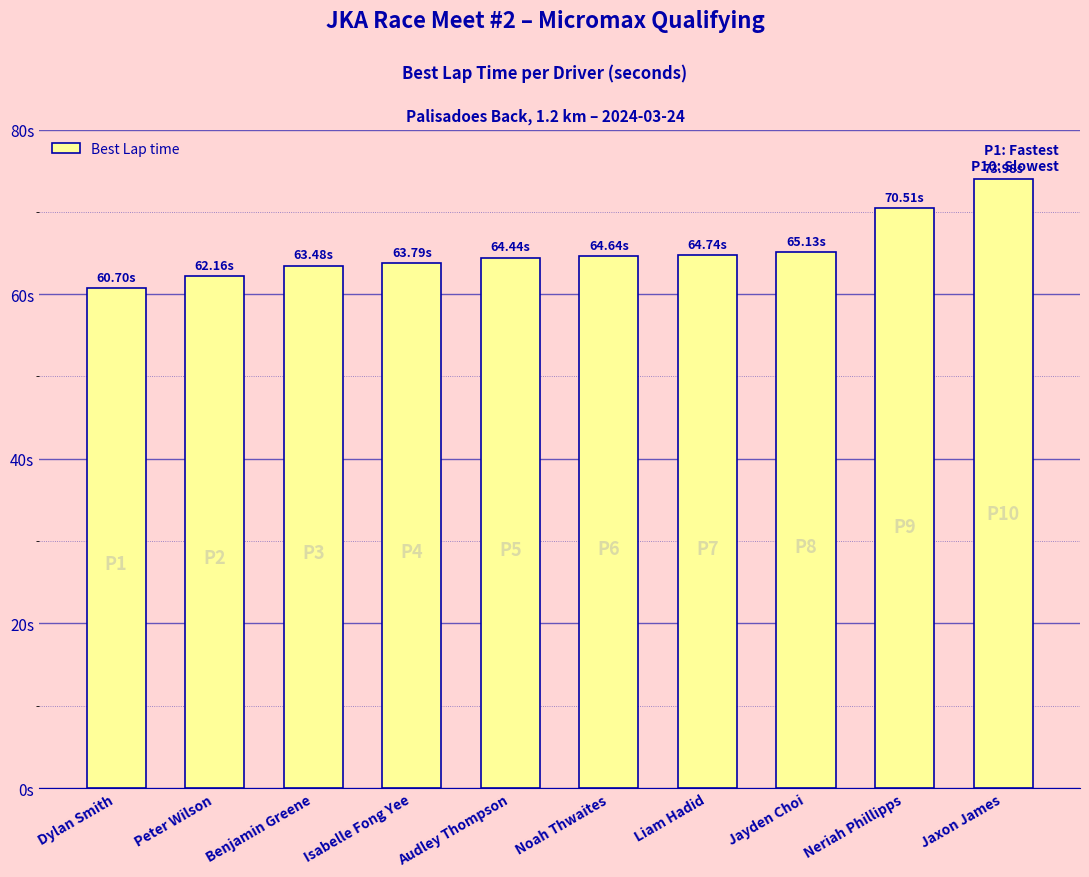

True or false: the data shows 64.4 at Audley Thompson.

True